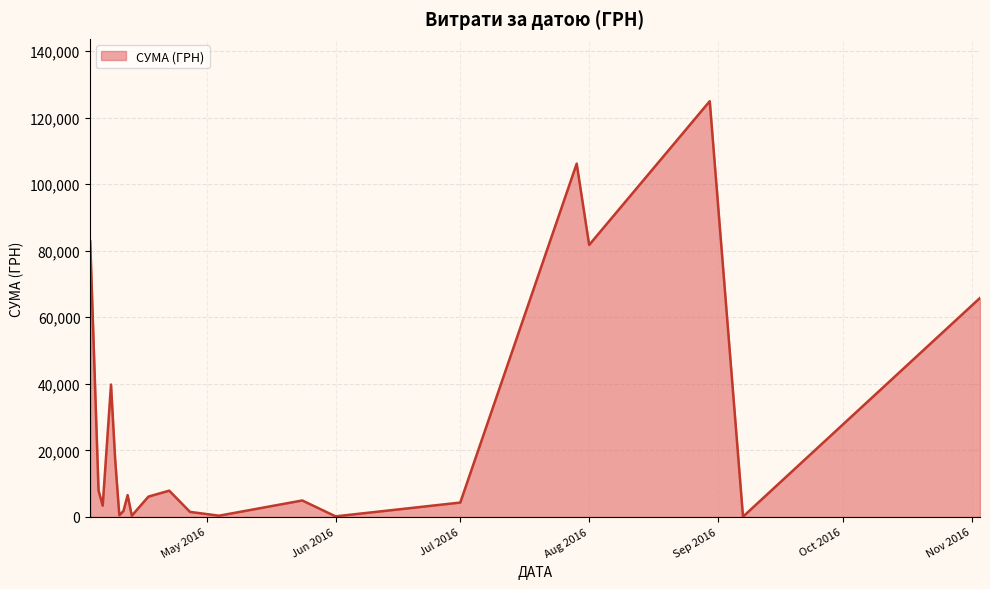

What is the difference between the maximum and minimum values?

124820.3